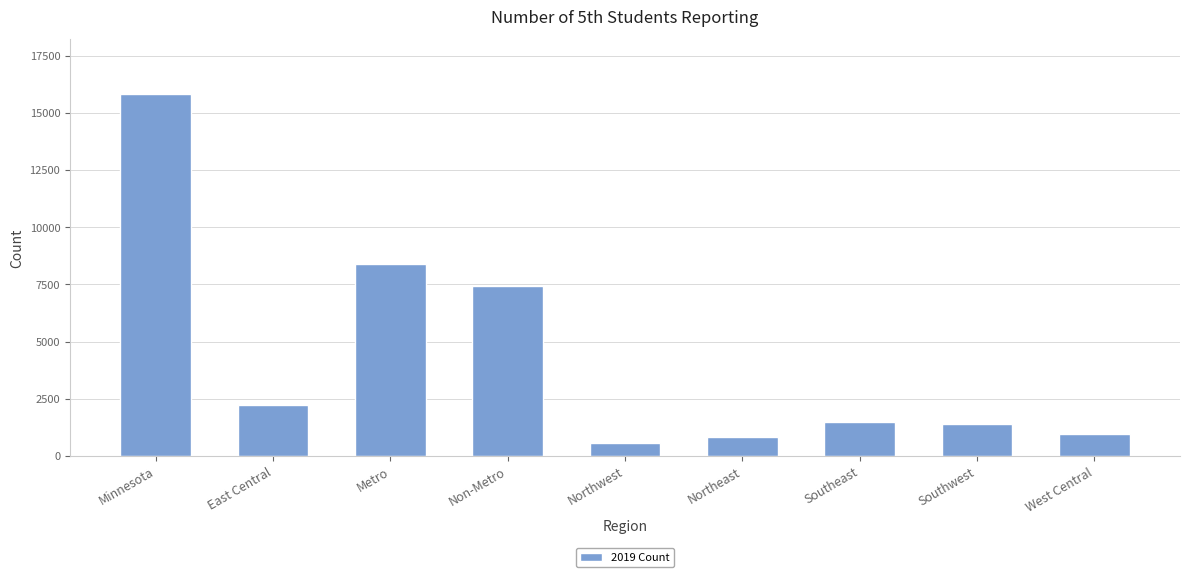

How many values are below 1477?

4